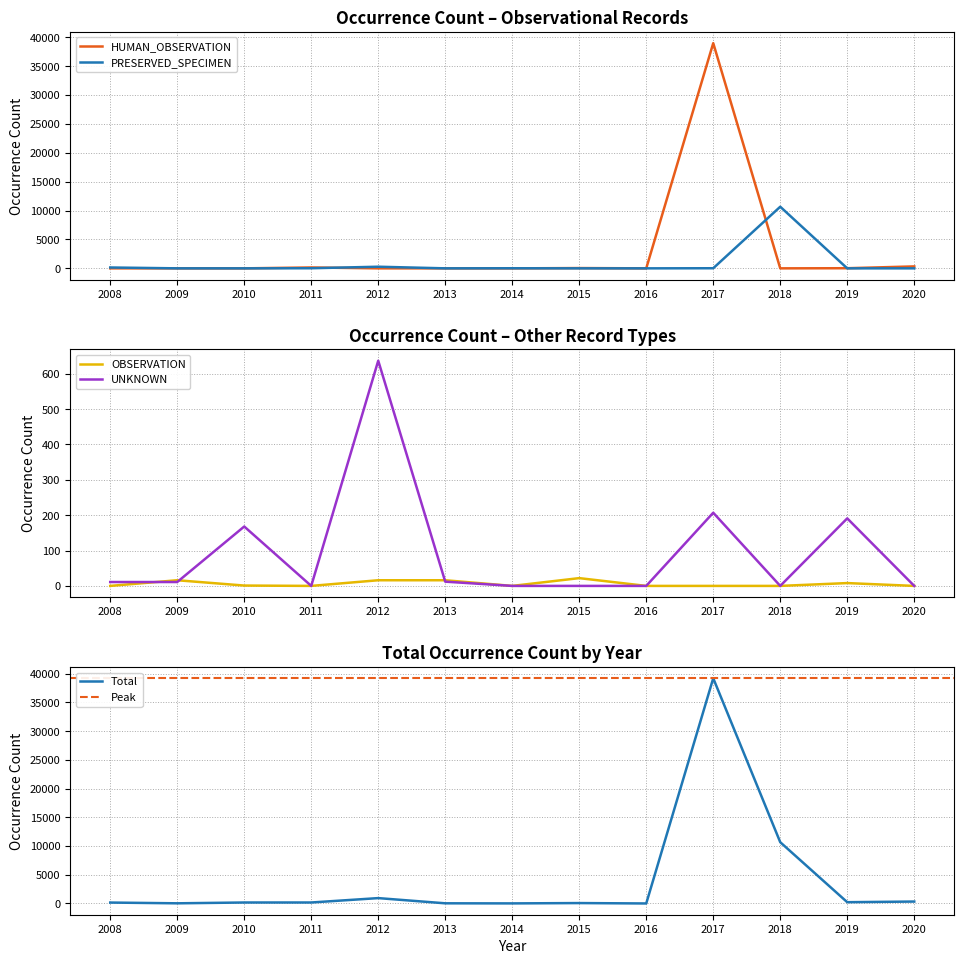

Which series has the largest total across all categories?

HUMAN_OBSERVATION